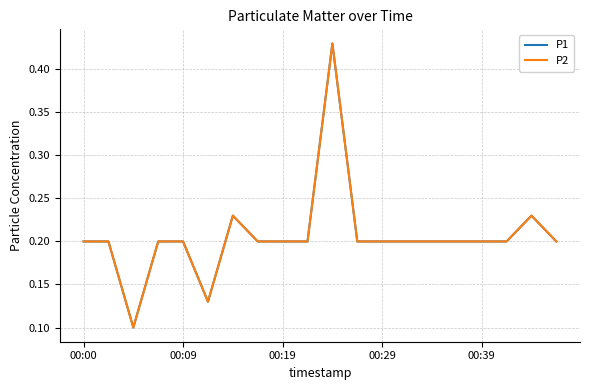

Reading left to right, extract all data points from this chart.

P1: 0.2	0.2	0.1	0.2	0.2	0.1	0.2	0.2	0.2	0.2	0.4	0.2	0.2	0.2	0.2	0.2	0.2	0.2	0.2	0.2
P2: 0.2	0.2	0.1	0.2	0.2	0.1	0.2	0.2	0.2	0.2	0.4	0.2	0.2	0.2	0.2	0.2	0.2	0.2	0.2	0.2